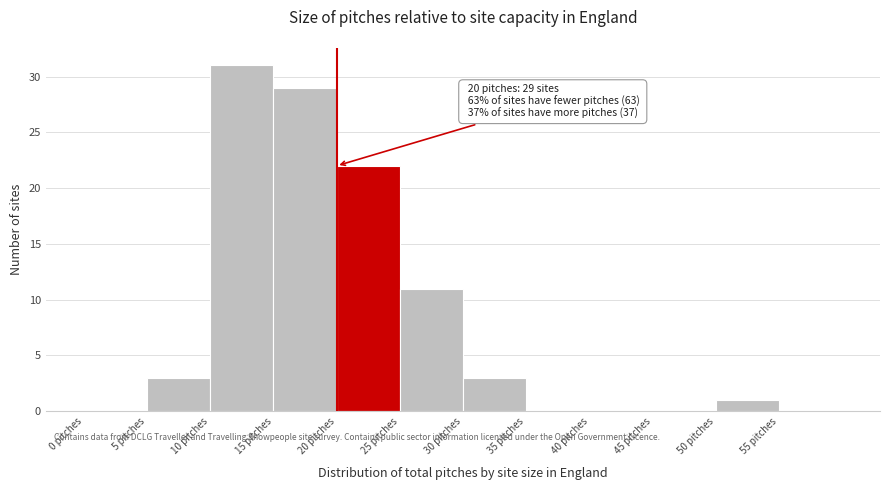

Which range on the x-axis has the tallest bar?

10 to 15